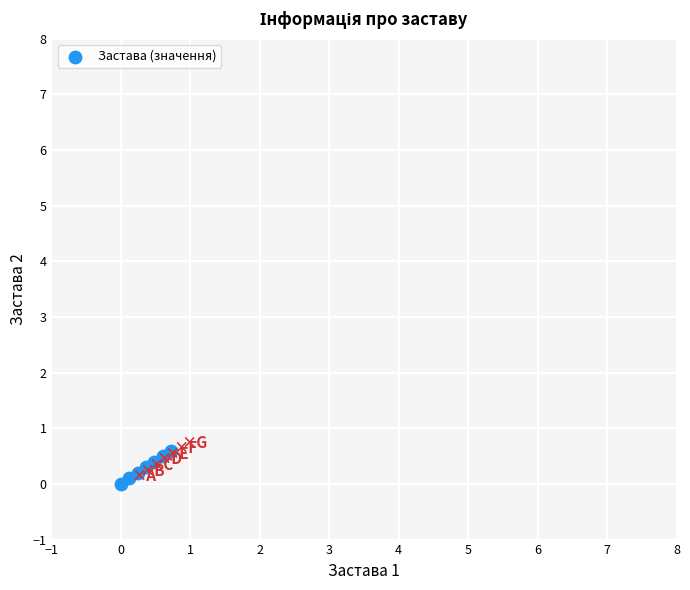

What is the average Y value?

0.3